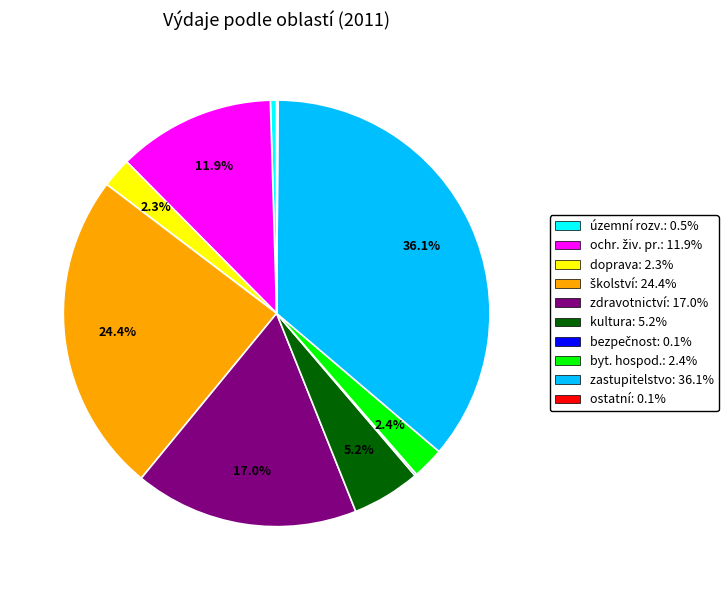

To the nearest percent, what is the average slice percentage?

10%